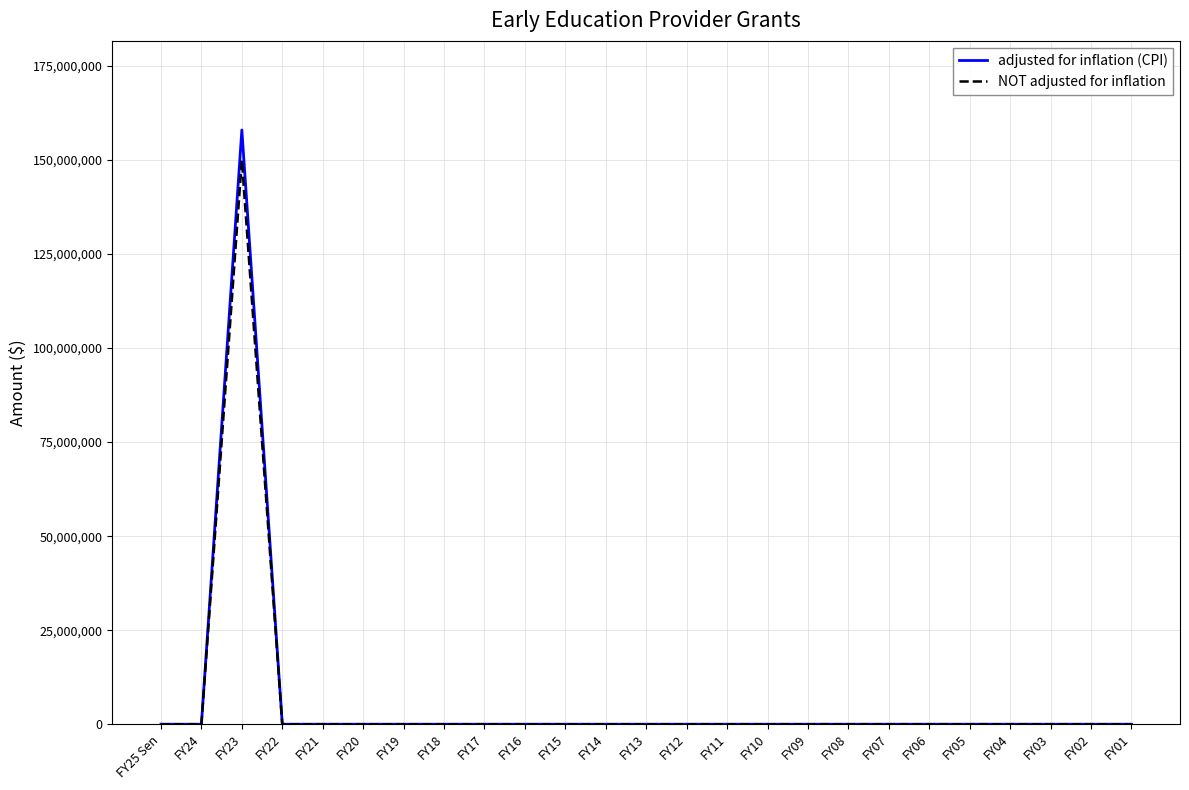

List the series in order of their peak value, lowest first.

NOT adjusted for inflation, adjusted for inflation (CPI)